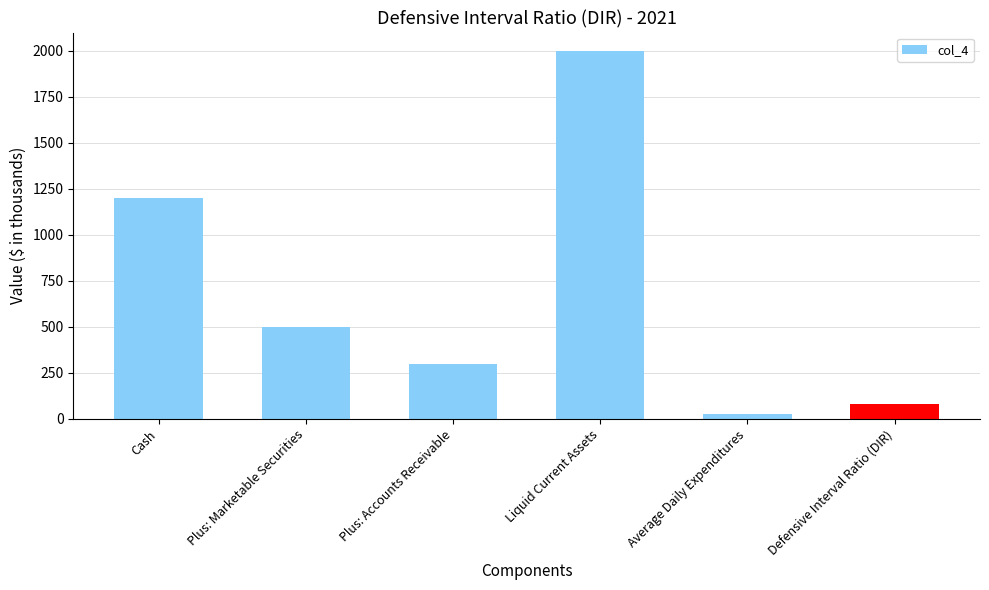

What is the smallest value displayed?

25